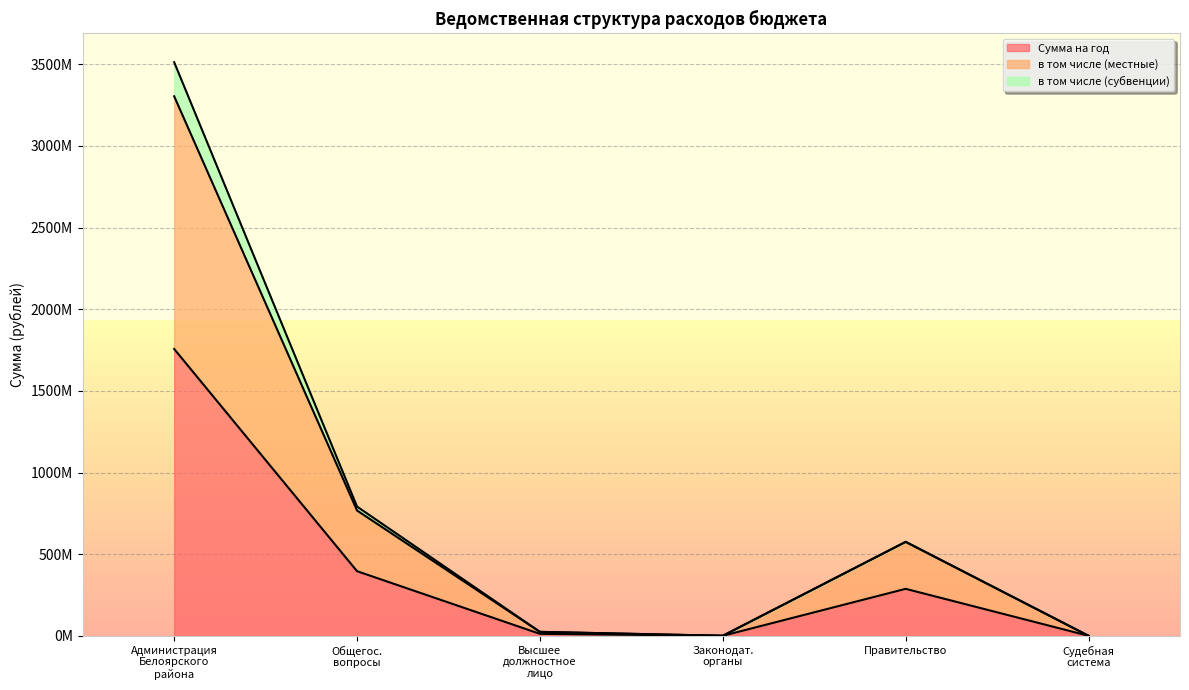

Does the chart display data point markers on the line(s)?

No